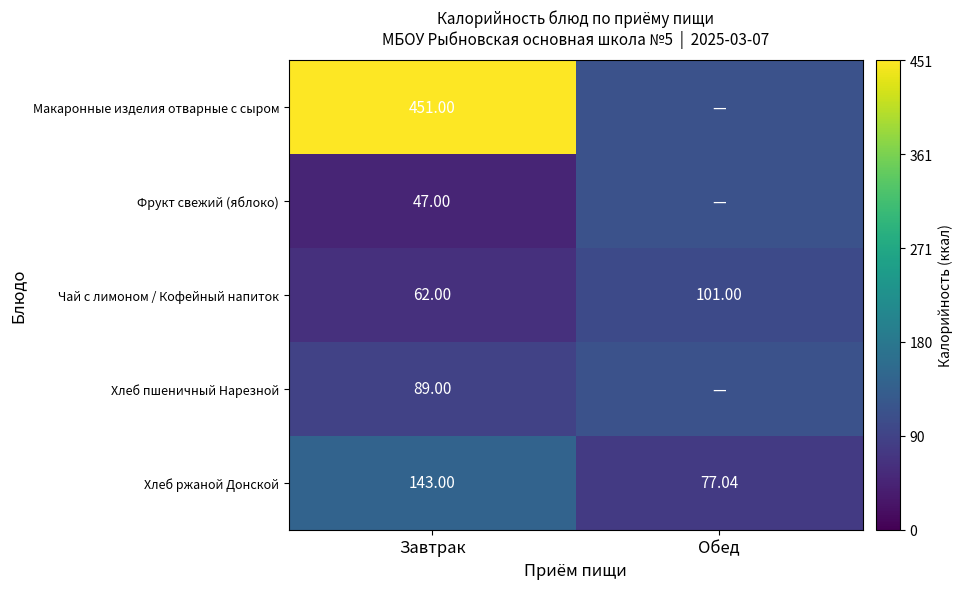

At Завтрак, list the series in order from smallest to largest.

Фрукт свежий (яблоко), Чай с лимоном / Кофейный напиток, Хлеб пшеничный Нарезной, Хлеб ржаной Донской, Макаронные изделия отварные с сыром